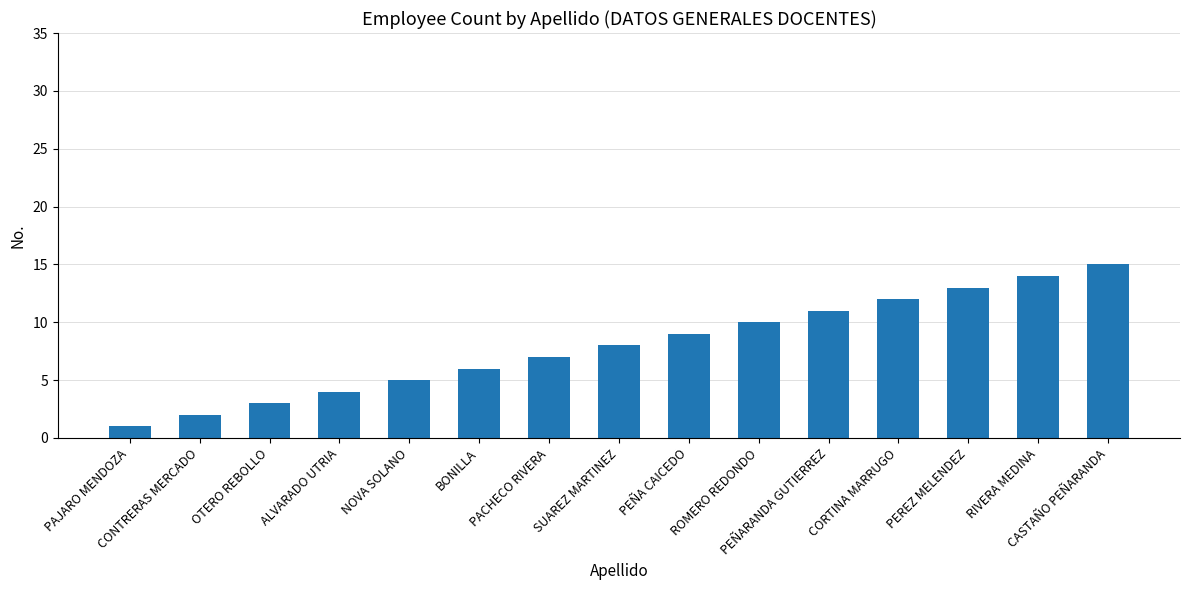

List the labels in order of value, smallest first.

PAJARO MENDOZA, CONTRERAS MERCADO, OTERO REBOLLO, ALVARADO UTRIA, NOVA SOLANO, BONILLA, PACHECO RIVERA, SUAREZ MARTINEZ, PEÑA CAICEDO, ROMERO REDONDO, PEÑARANDA GUTIERREZ, CORTINA MARRUGO, PEREZ MELENDEZ, RIVERA MEDINA, CASTAÑO PEÑARANDA